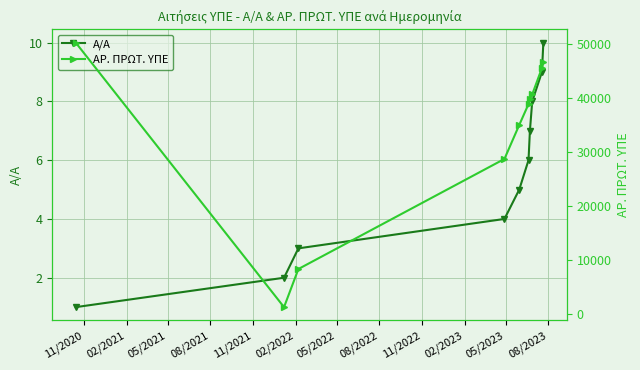

True or false: Α/Α has more than 1 interior local peaks.

False